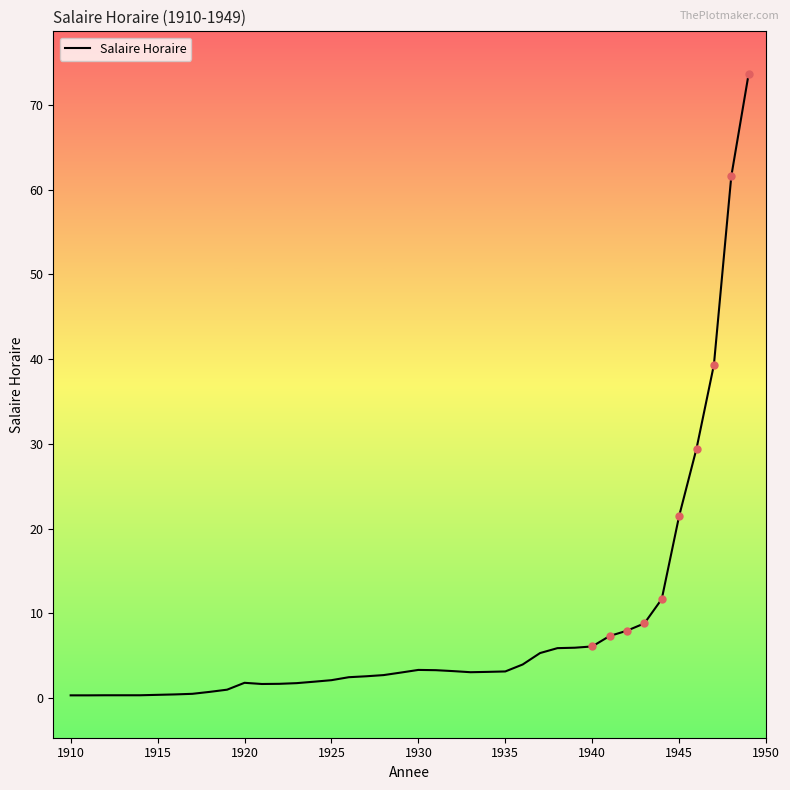

What is the greatest value displayed?

73.7